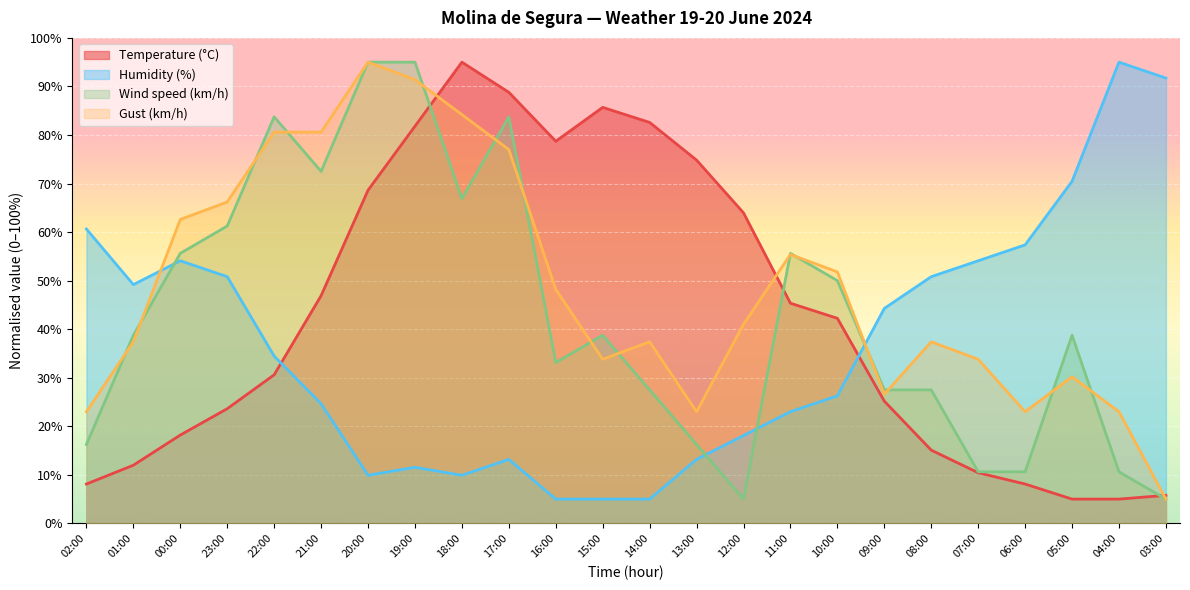

True or false: Wind speed (km/h) has a value of 95.0 at 20:00.

True